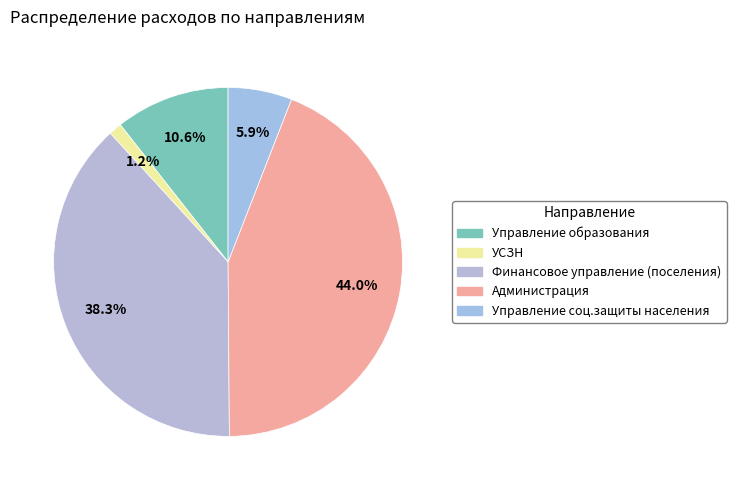

Is there a majority slice in this chart?

No